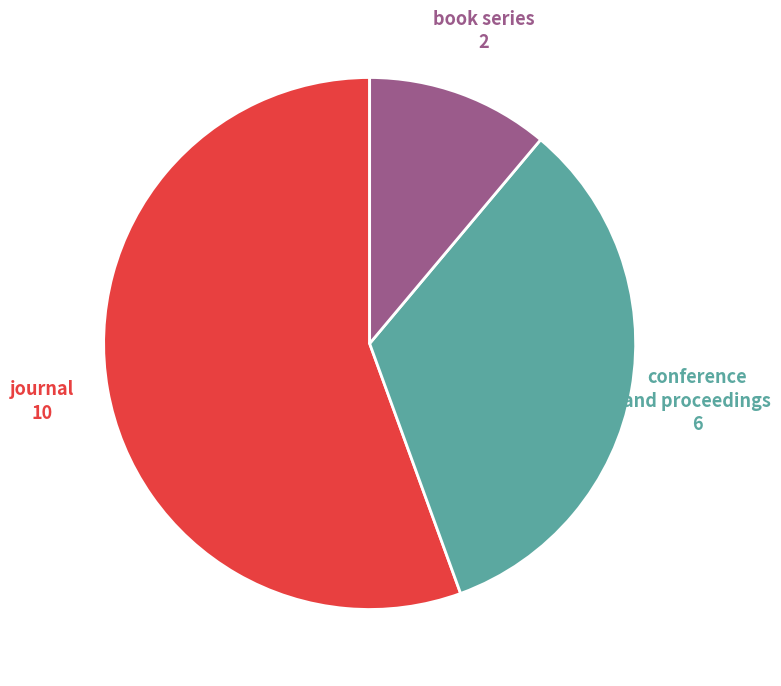

Is there any slice that represents more than half of the pie?

Yes